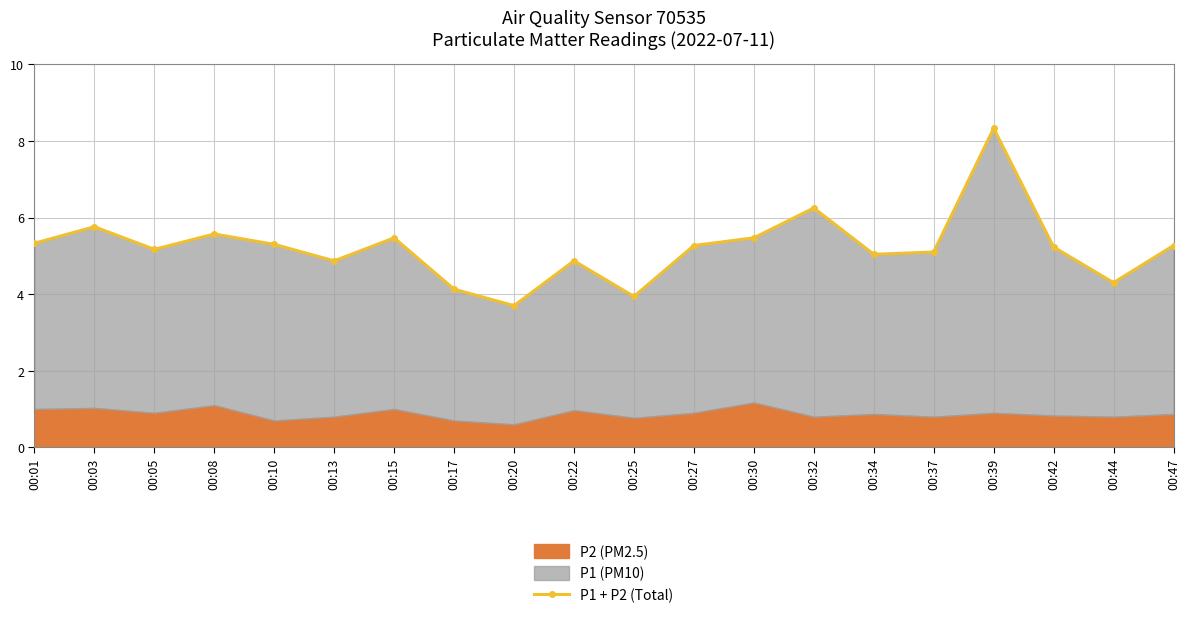

Is it true that the value at 00:37 is 8.1?

False